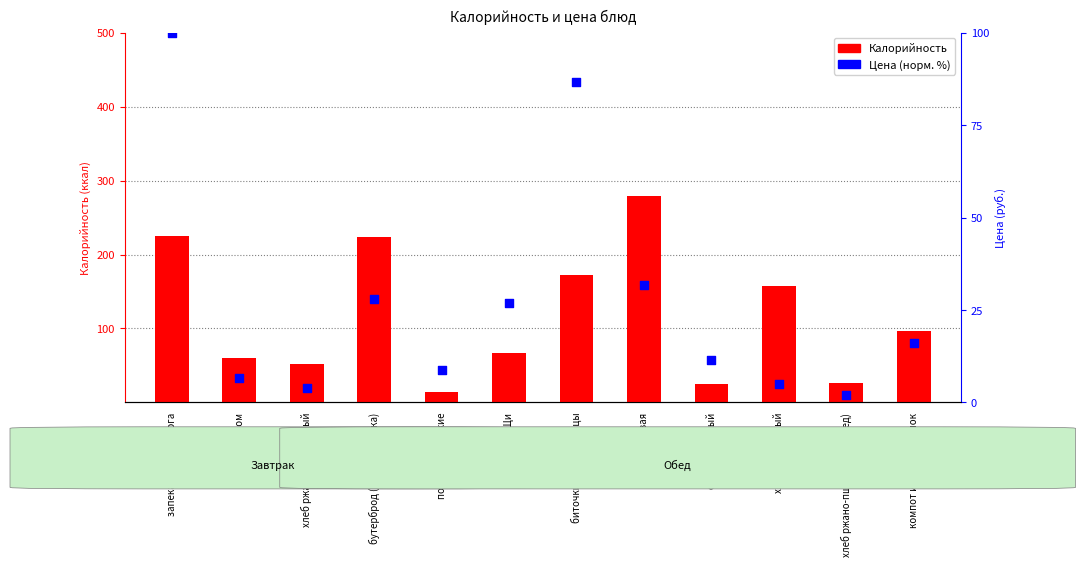

Which series reaches the minimum Y coordinate?

Цена (норм.)